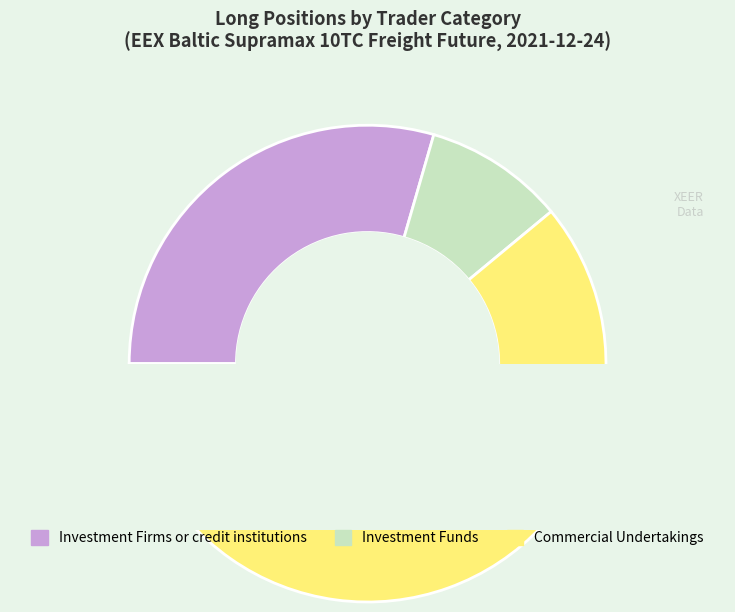

Does Commercial Undertakings represent more than half of the total?

Yes